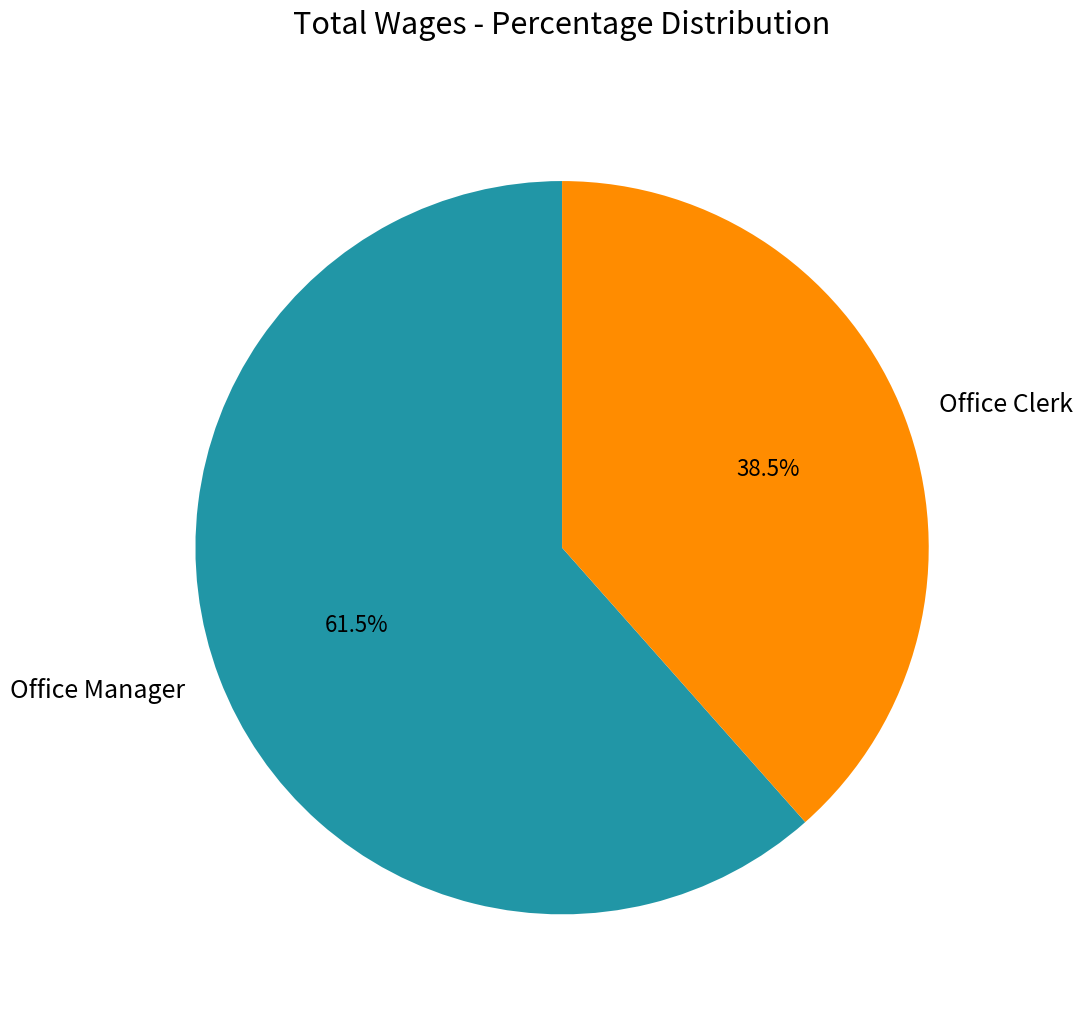

Which category accounts for the majority?

Office Manager